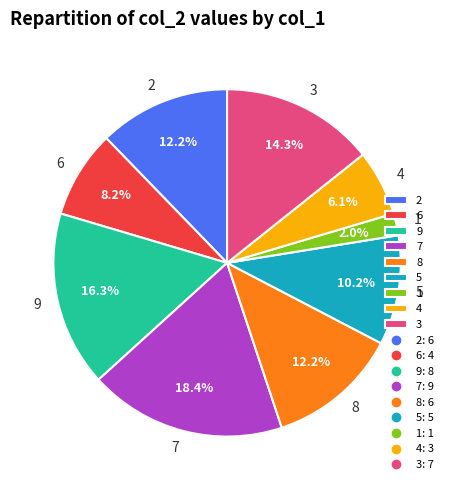

How much of the chart is everything except 3?

85.7%